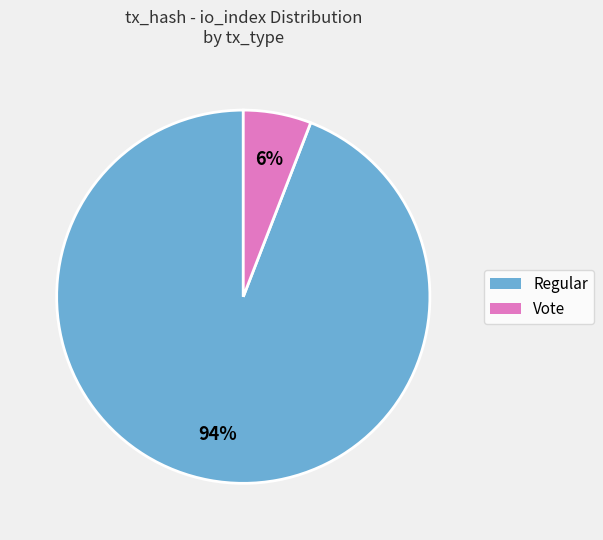

What is the largest slice in the pie chart?

Regular